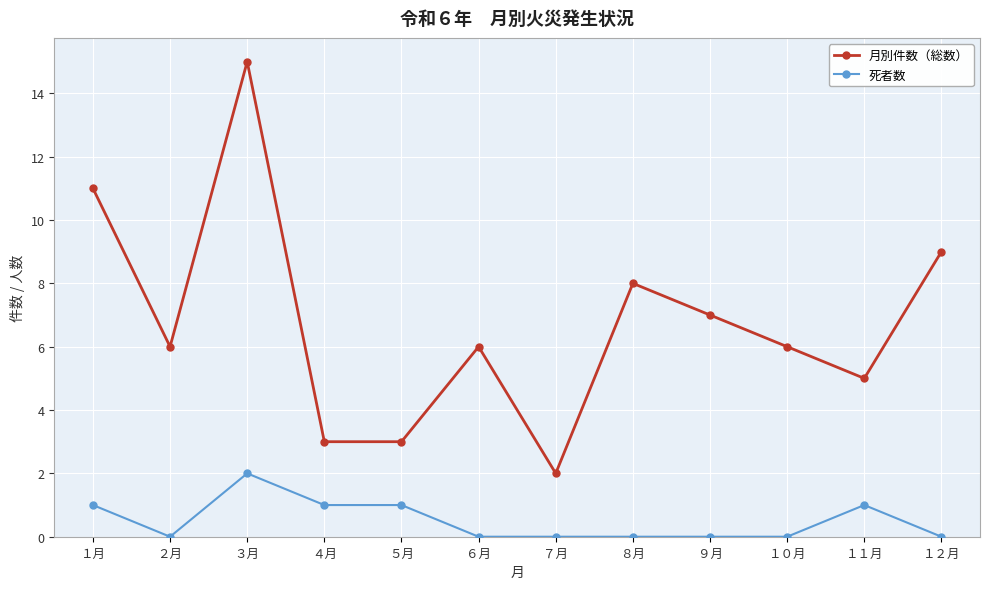

The 死者数 series shows 0 at ７月. True or false?

True